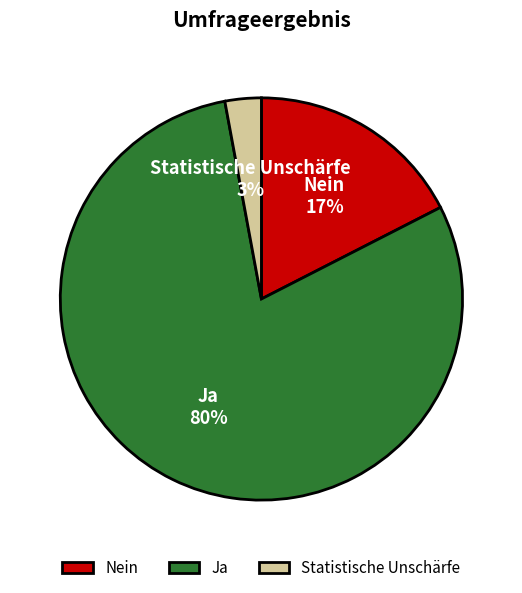

To the nearest percent, what is the difference between the Statistische Unschärfe and Ja slice percentages?

77%